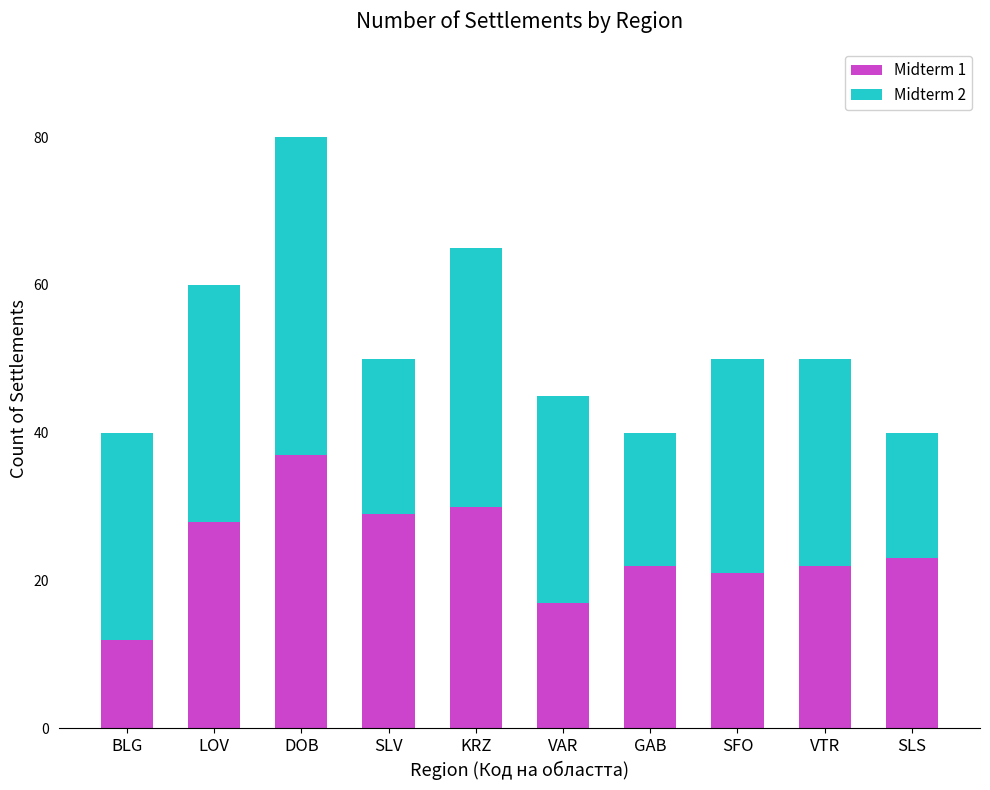

How many categories are shown in the chart?

10